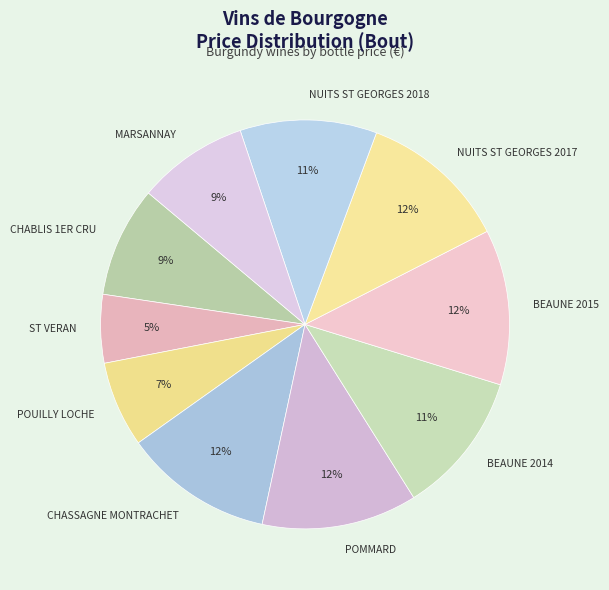

Approximately how many times larger is the value at ST VERAN compared to NUITS ST GEORGES 2018?

0.5